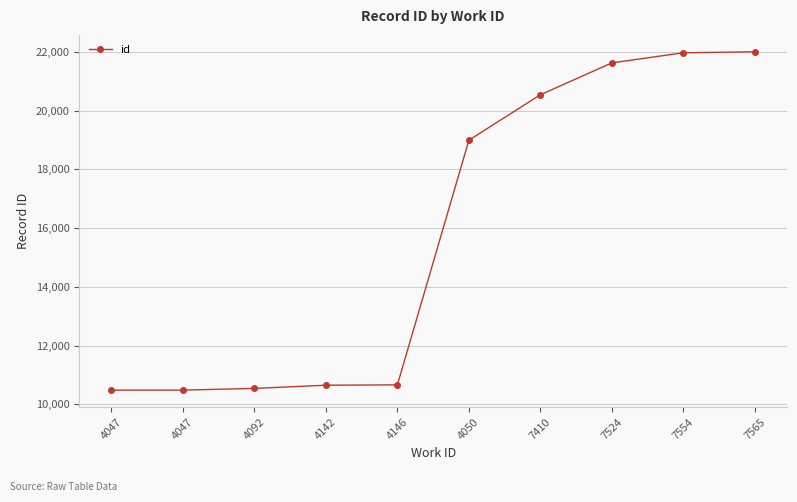

What is the ratio of the value at 4142 to the value at 4092?

1.0